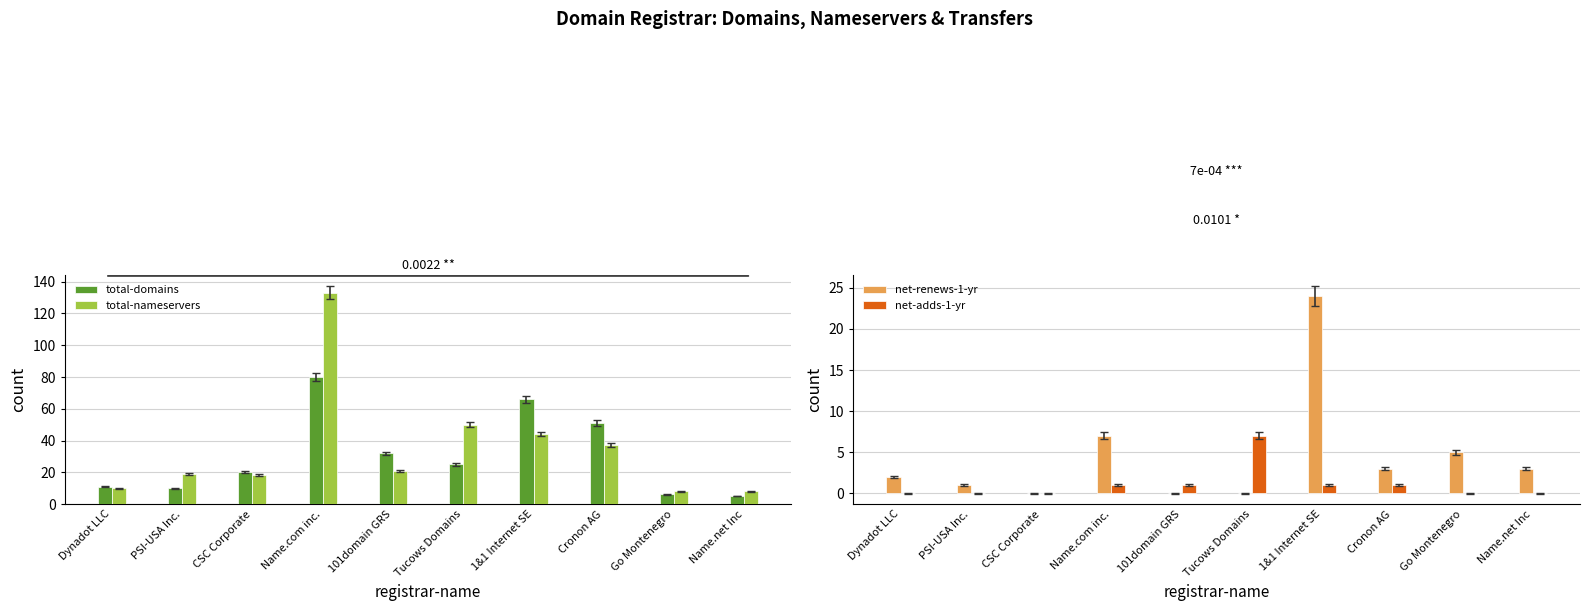

How many groups of bars are there?

10